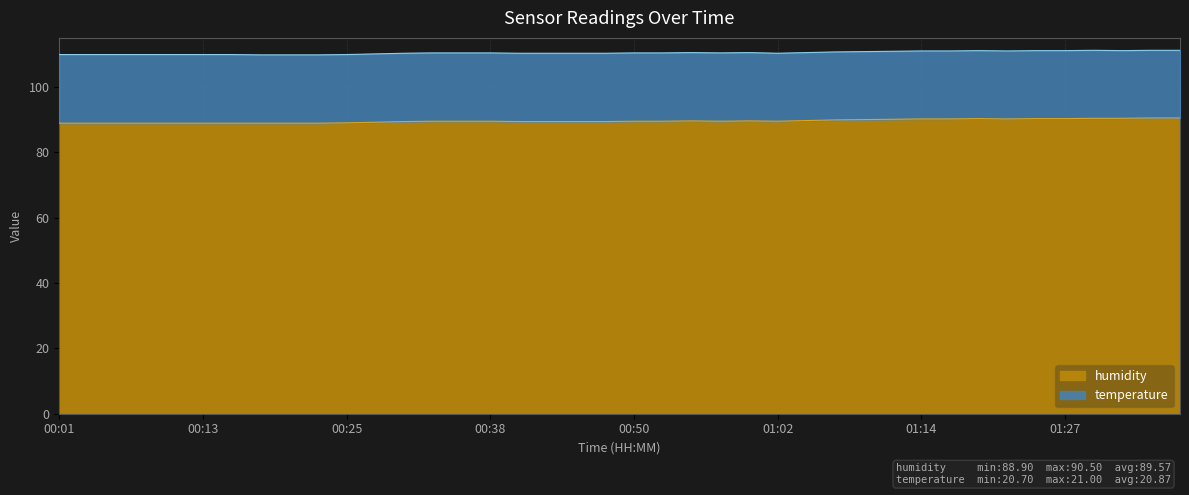

True or false: the data has more than 2 interior local peaks.

True